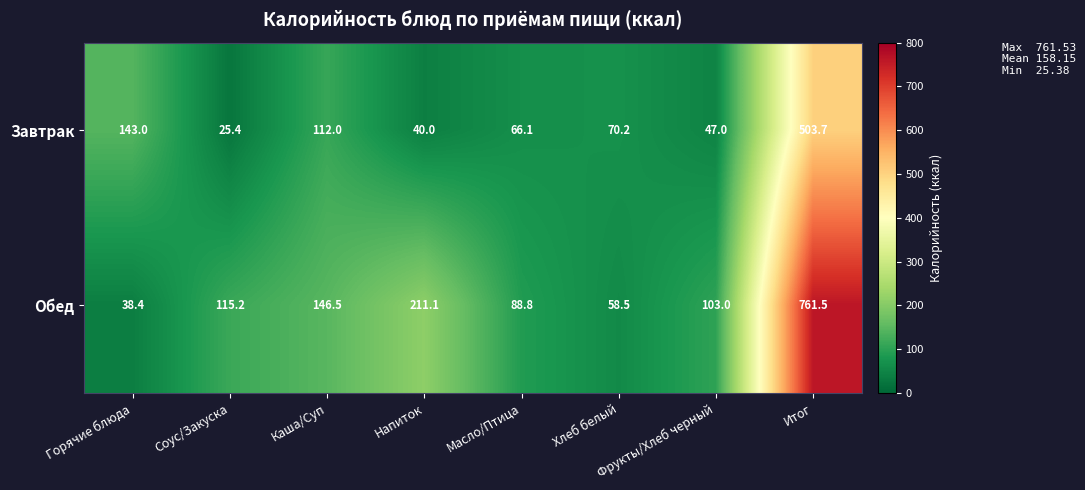

Where is Завтрак nearest to the value 264?

Горячие блюда